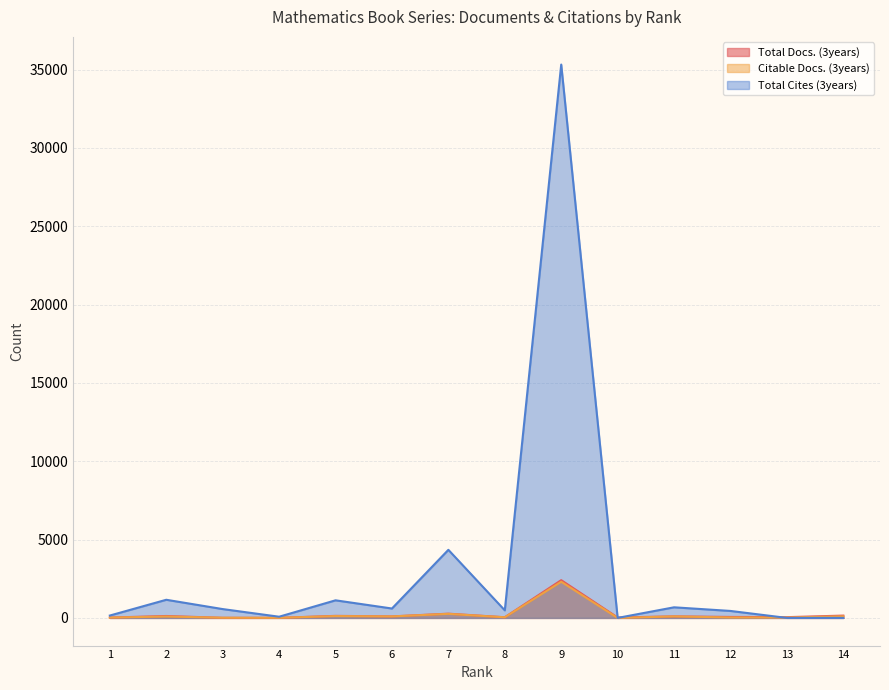

What is the value of the Citable Docs. (3years) point at the 2nd from the left?

90